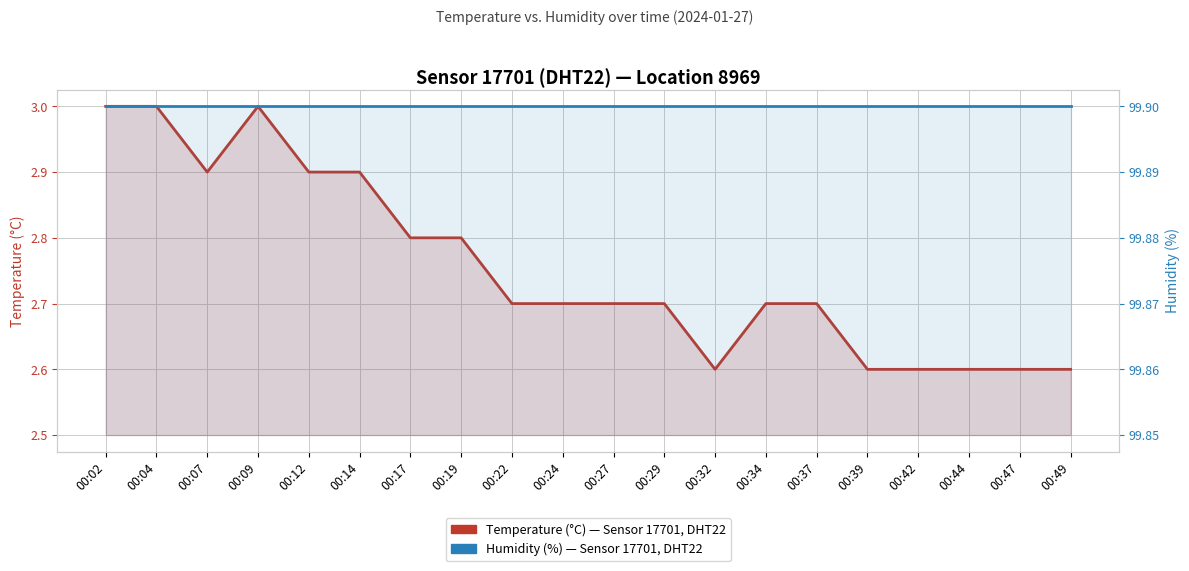

What is the value of the Humidity (%) point at the 8th from the left?

99.9